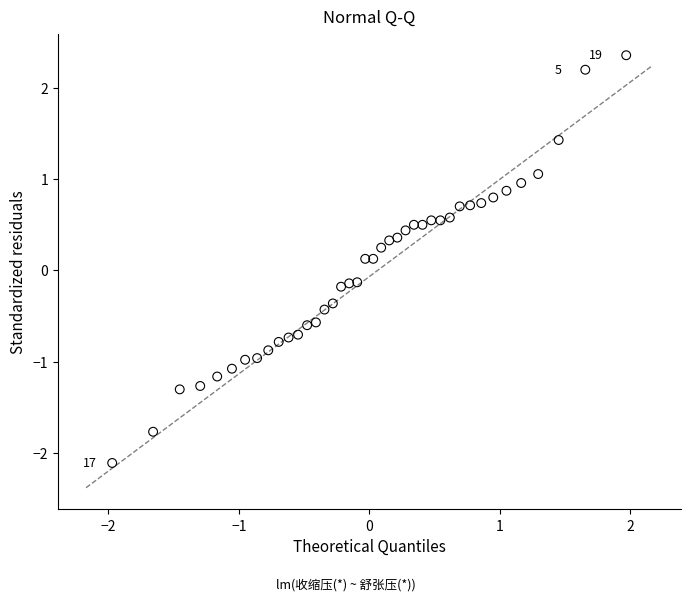

What is the range of Y values (max minus min)?

4.5